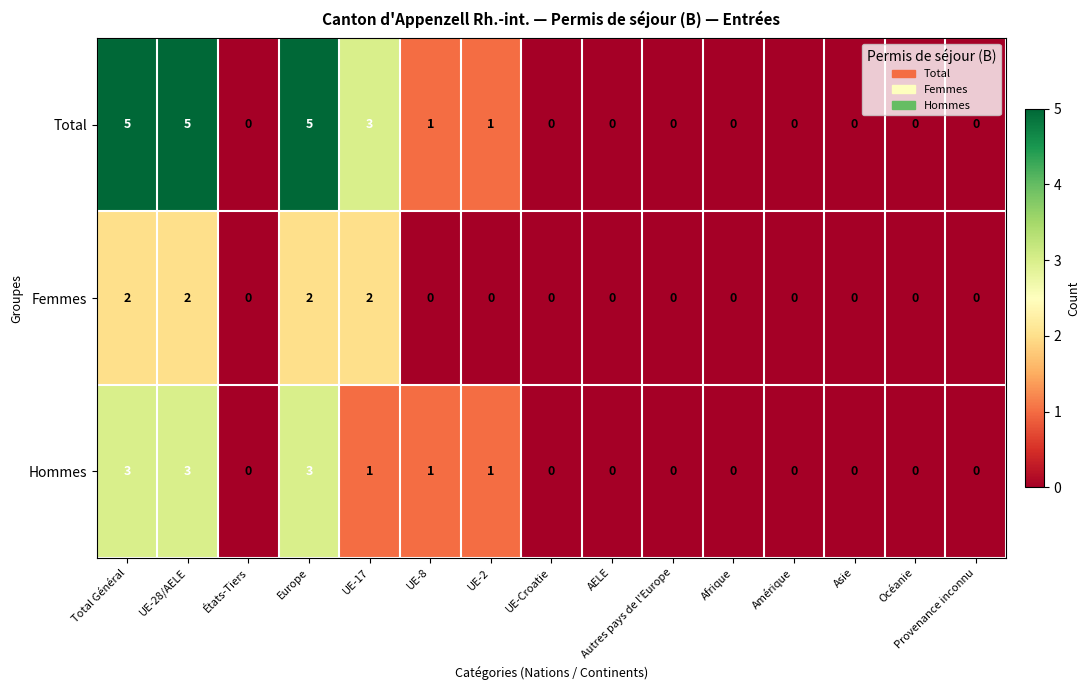

Which series has the largest range (max minus min)?

Total